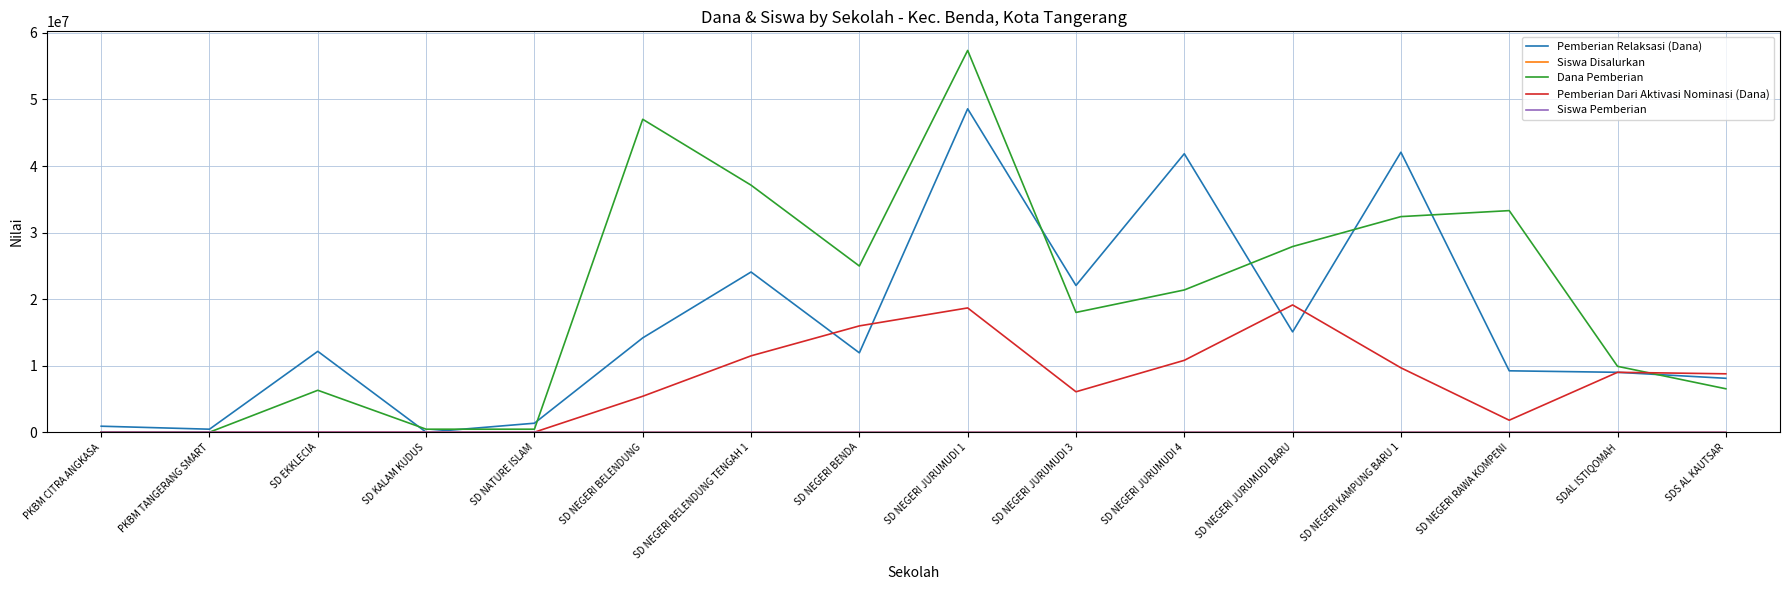

Between SD KALAM KUDUS and SD NEGERI KAMPUNG BARU 1, which series saw the biggest shift?

Pemberian Relaksasi (Dana)